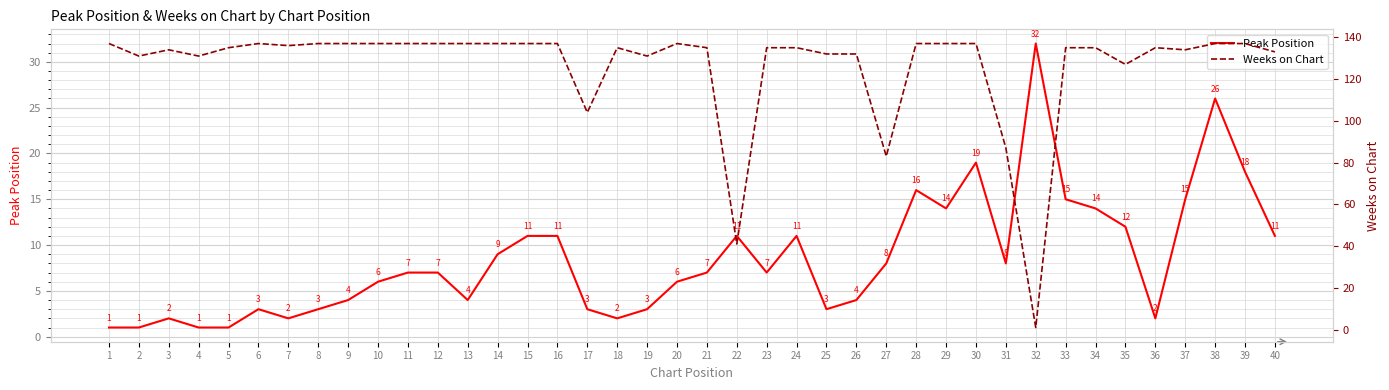

The Weeks on Chart series shows 132 at 26. True or false?

True